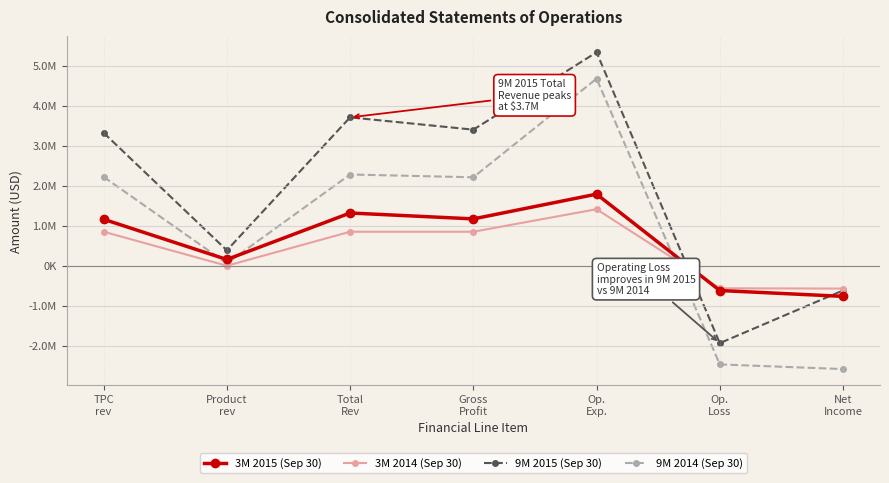

Does the chart have visible grid lines?

Yes